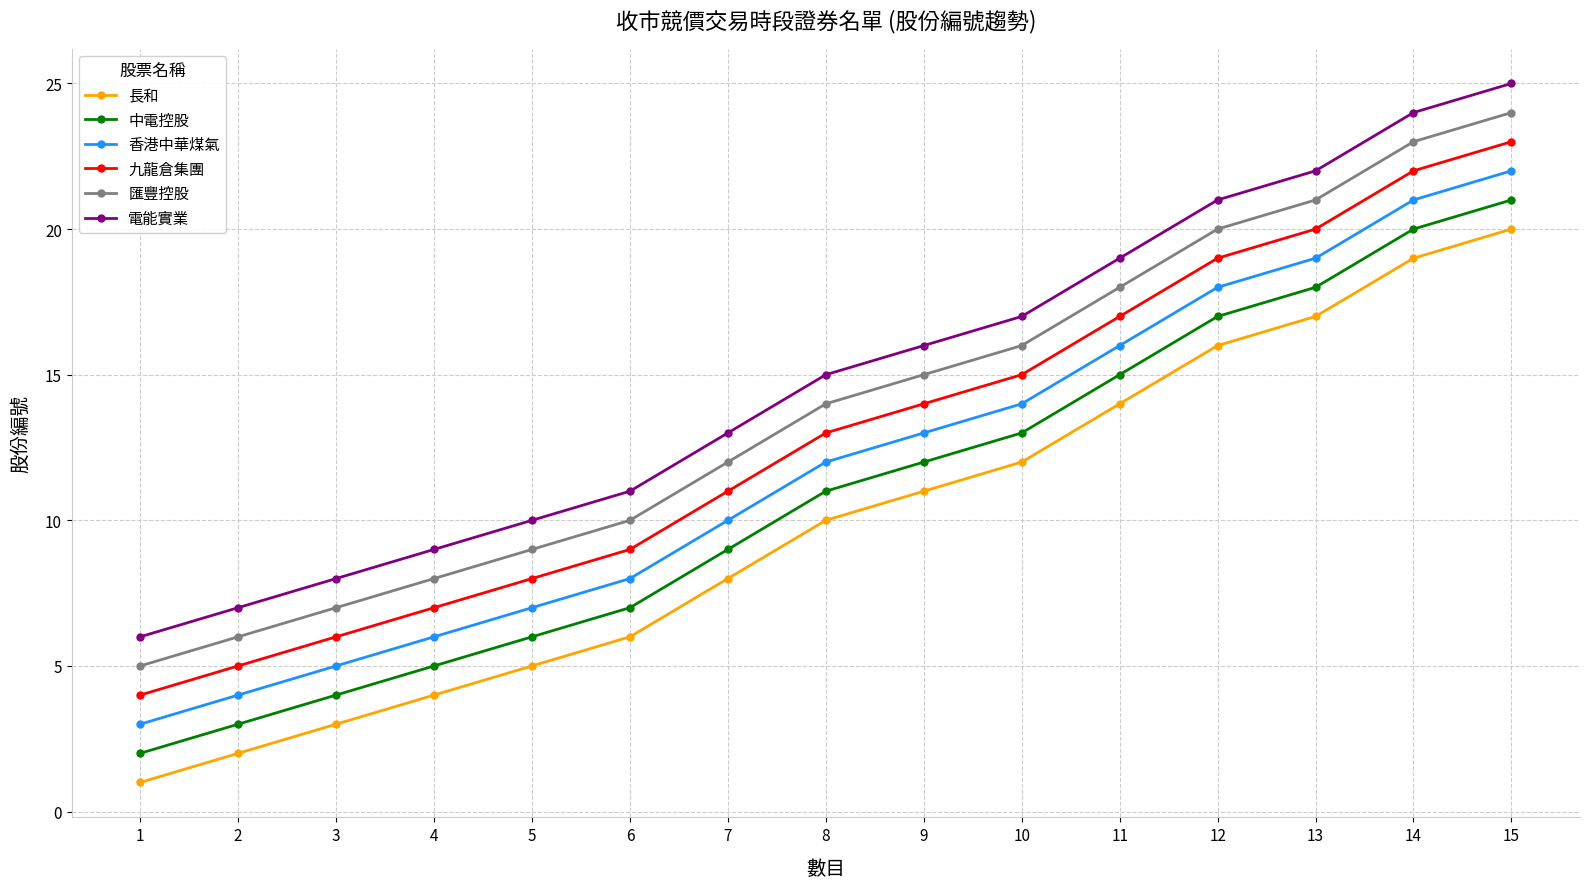

Reading left to right, transcribe all the data shown in this chart.

長和: 1	2	3	4	5	6	8	10	11	12	14	16	17	19	20
中電控股: 2	3	4	5	6	7	9	11	12	13	15	17	18	20	21
香港中華煤氣: 3	4	5	6	7	8	10	12	13	14	16	18	19	21	22
九龍倉集團: 4	5	6	7	8	9	11	13	14	15	17	19	20	22	23
匯豐控股: 5	6	7	8	9	10	12	14	15	16	18	20	21	23	24
電能實業: 6	7	8	9	10	11	13	15	16	17	19	21	22	24	25